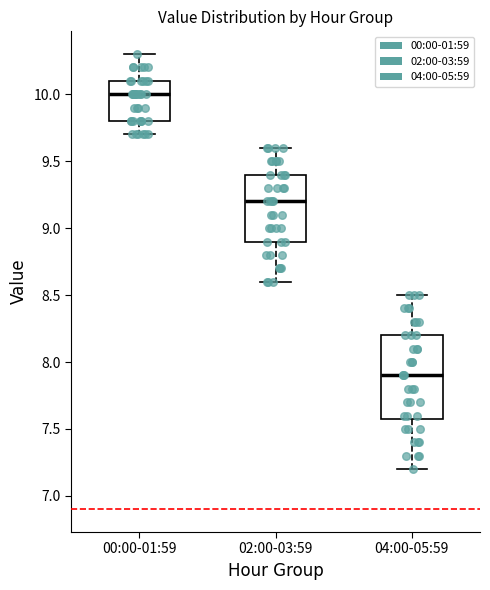

Which box's median line is the lowest?

04:00-05:59